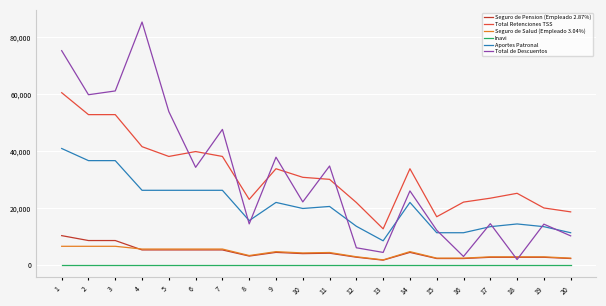

Which category has the highest value across all series?

4